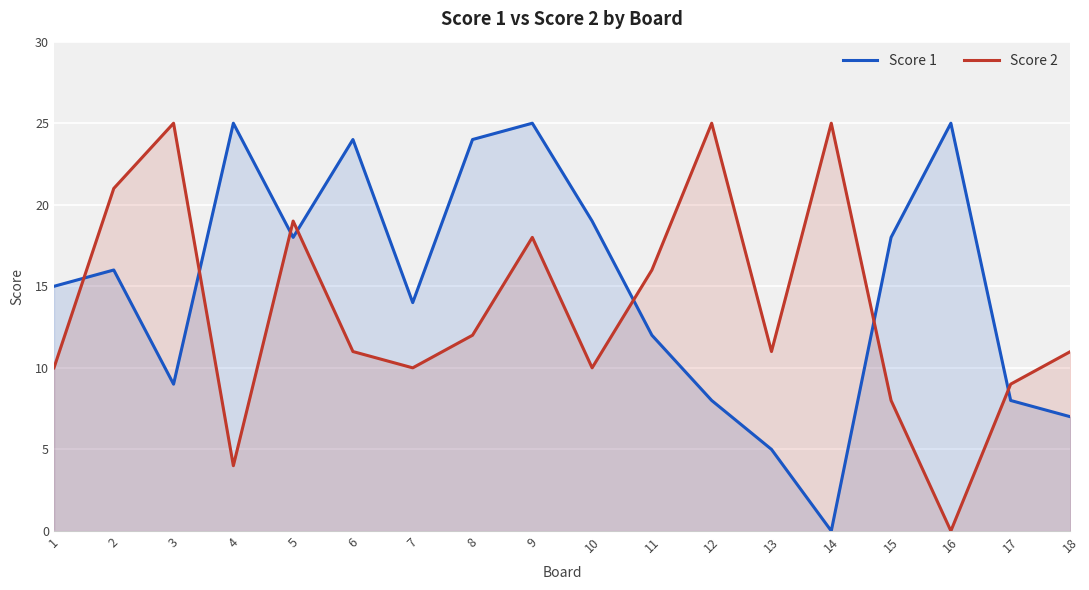

Where does the Score 2 series first go above 11?

2